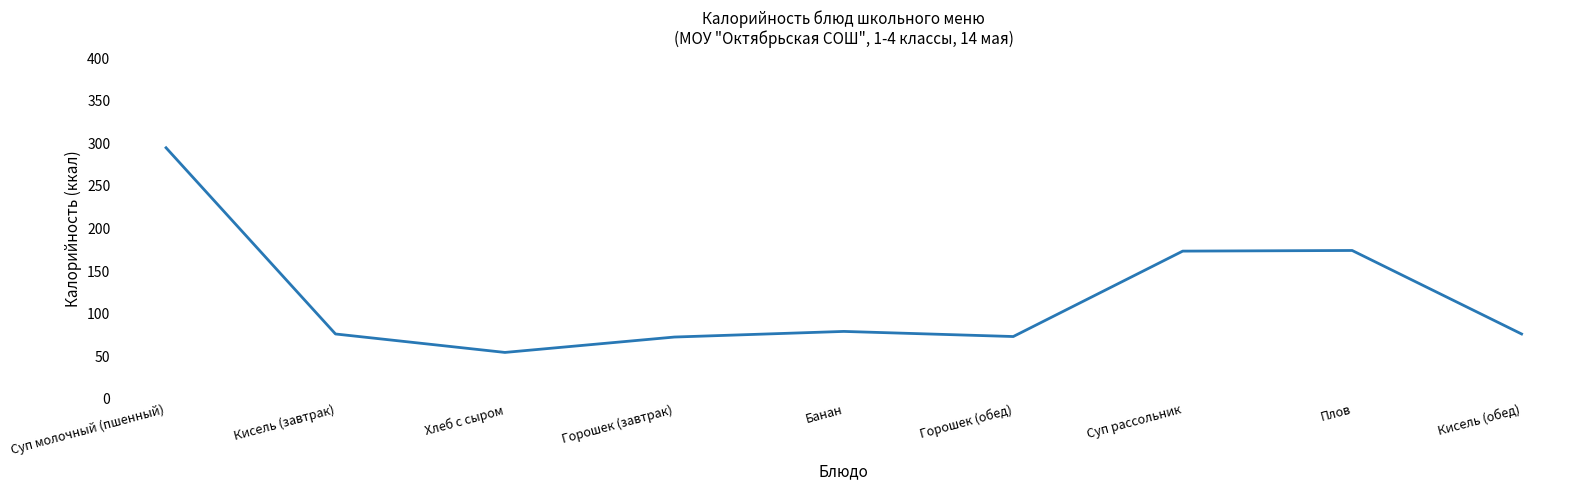

How many interior local valleys (lower than both neighbors) does the data have?

2